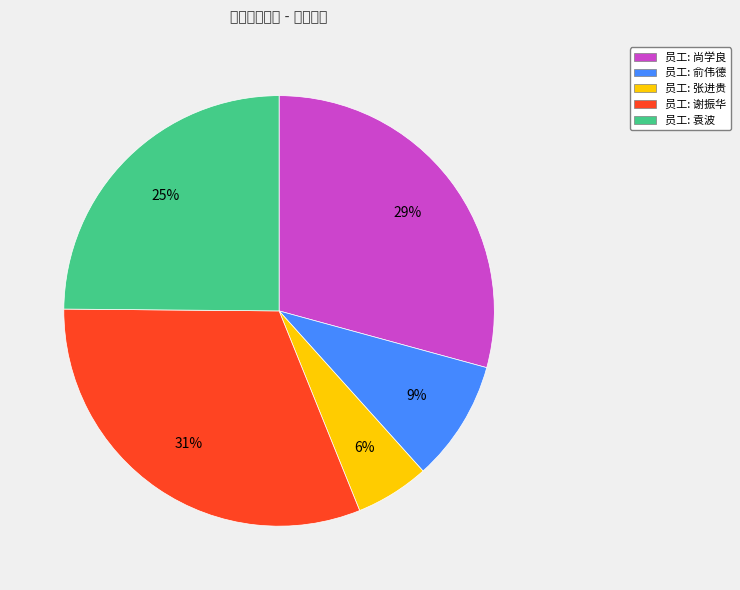

Which category has the biggest portion of the pie?

员工: 谢振华